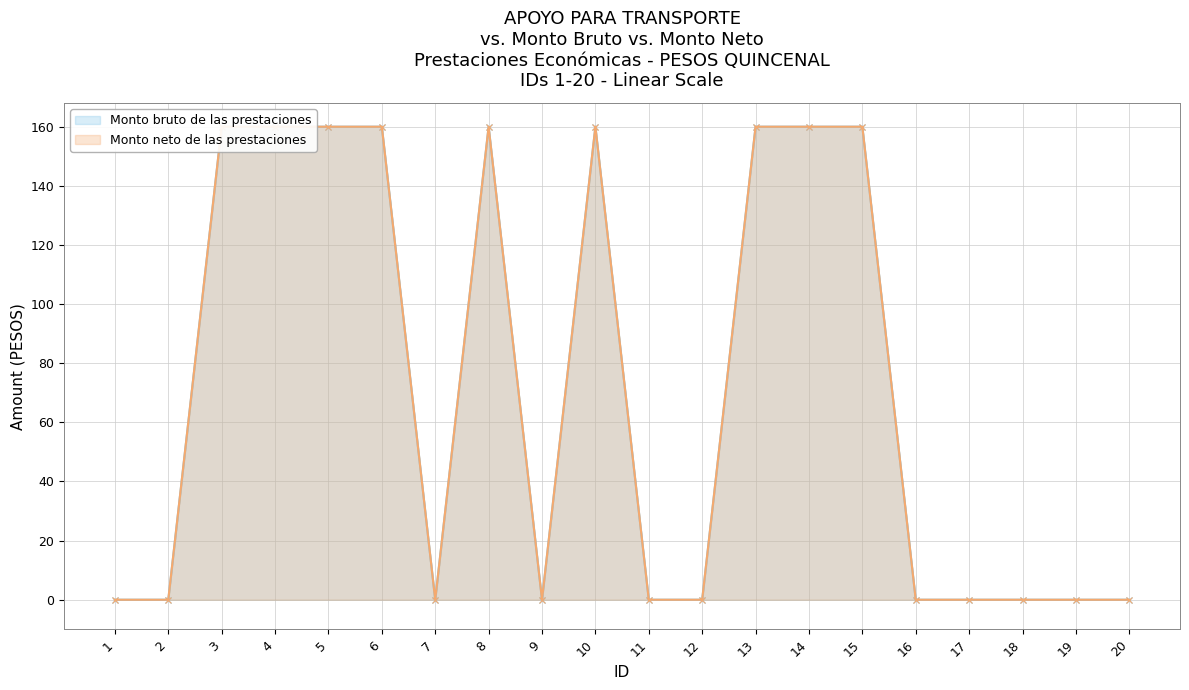

True or false: Monto bruto de las prestaciones and Monto neto de las prestaciones intersect in this chart.

False